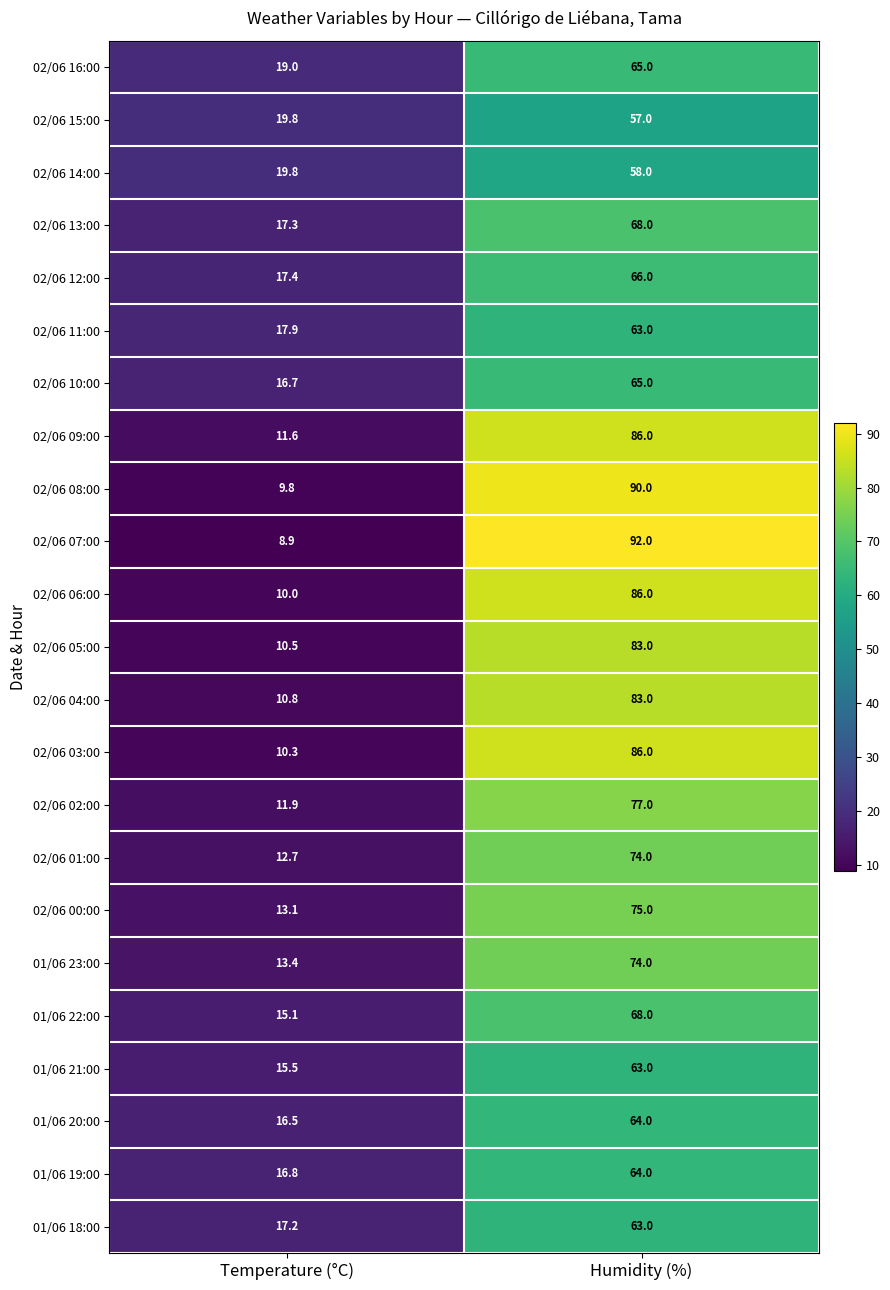

Which series changed the most between Temperature (°C) and Humidity (%)?

02/06 07:00